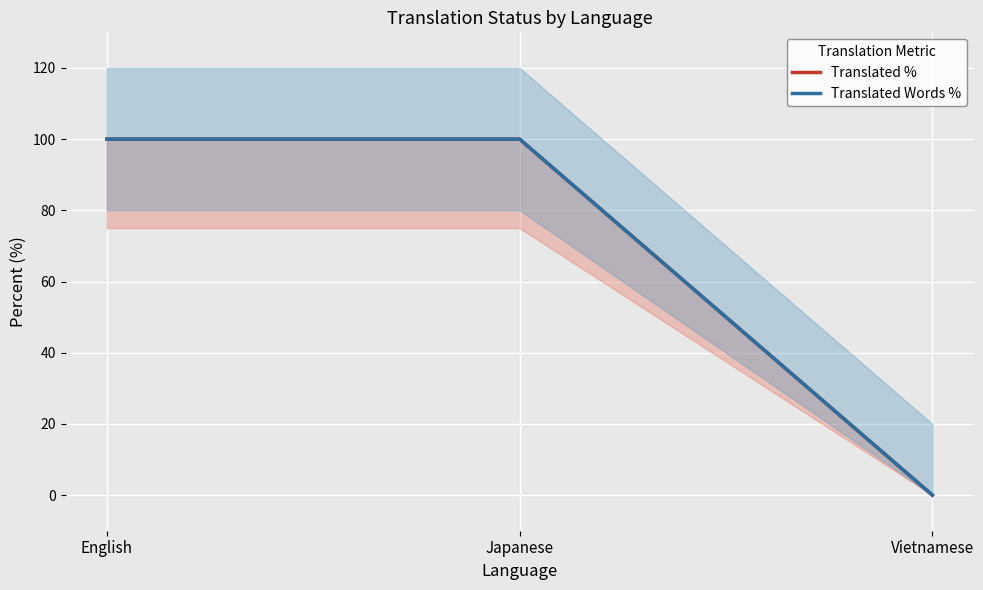

What is the sum of the Translated % values at Japanese and Vietnamese?

100